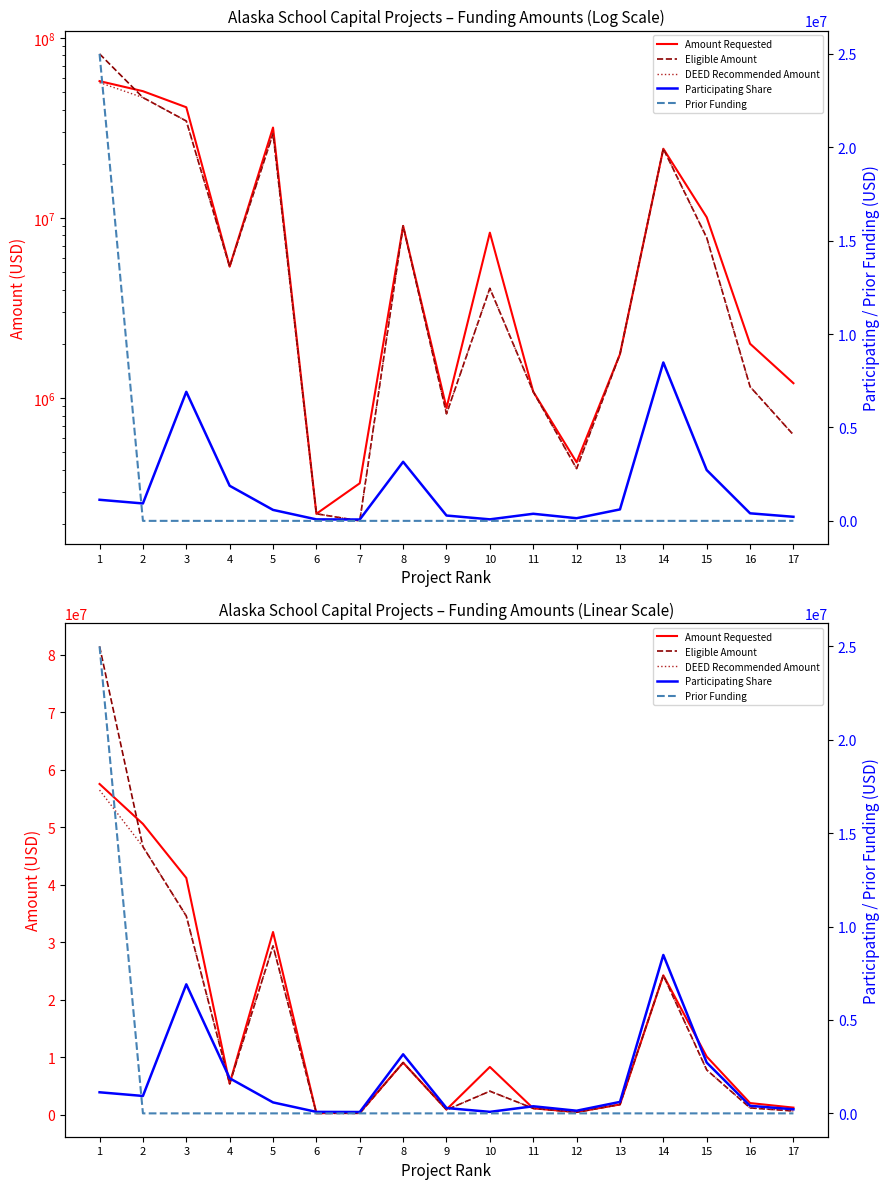

What is the total value across all series at 10?

16506884